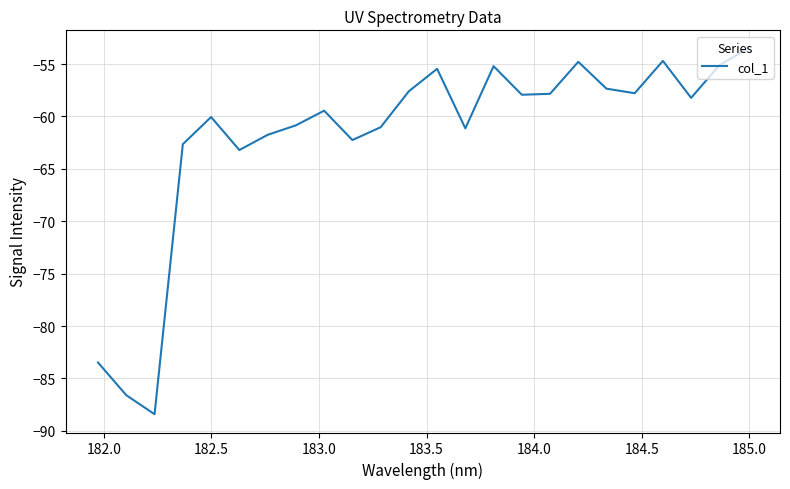

What is the maximum value shown in the chart?

-53.5